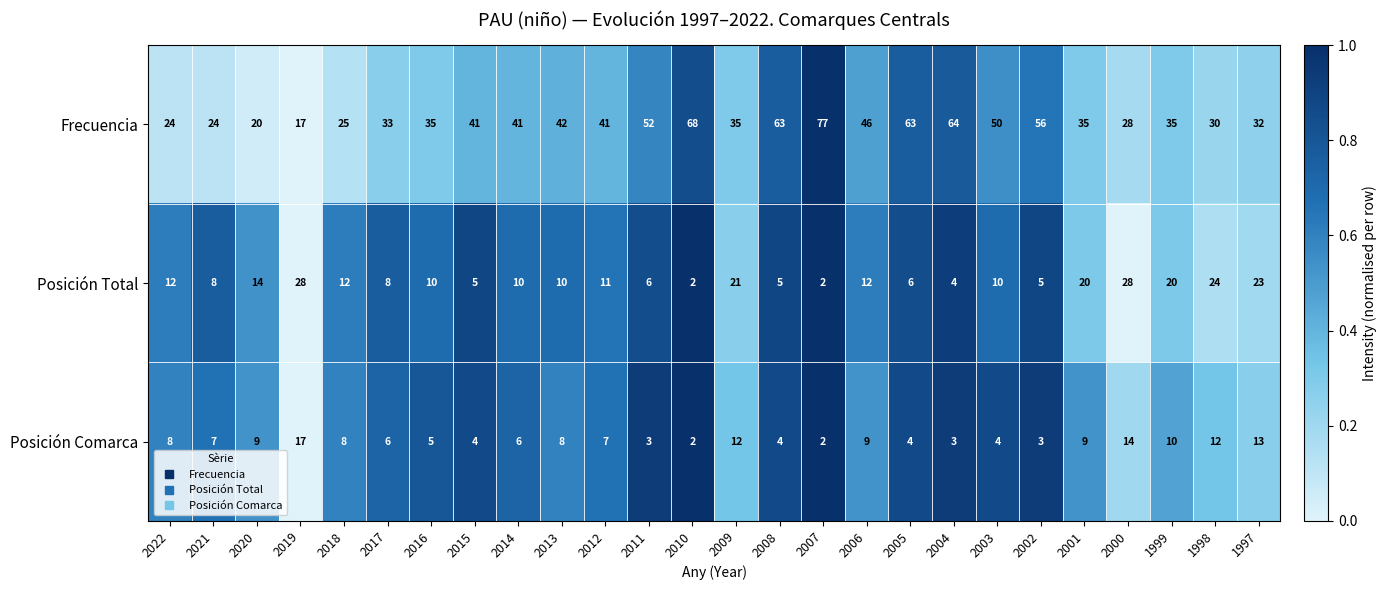

What is the sum of all Frecuencia values?

1077